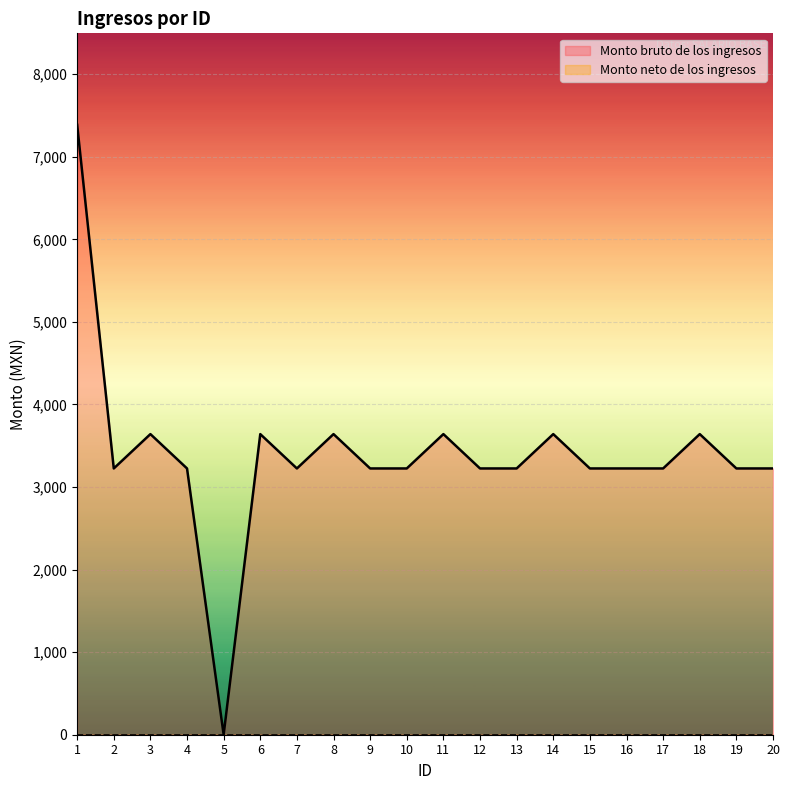

What is the maximum value shown in the chart?

7387